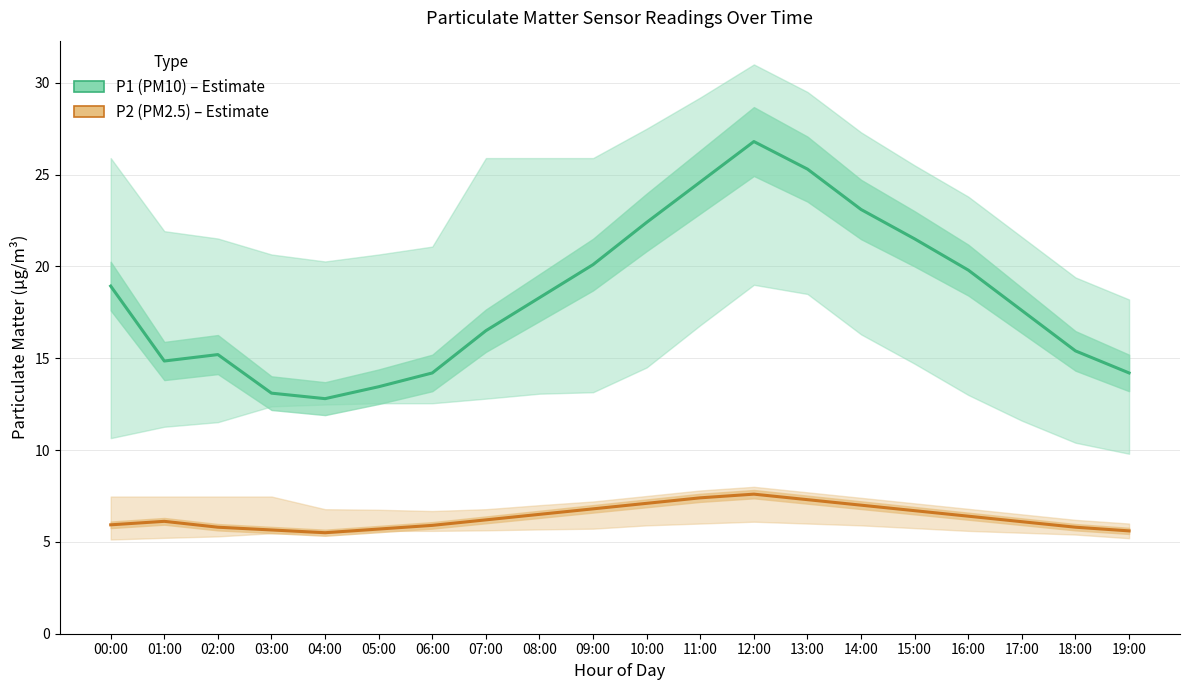

What is the difference between the maximum and second lowest values in the P1 (PM10) series?

13.7